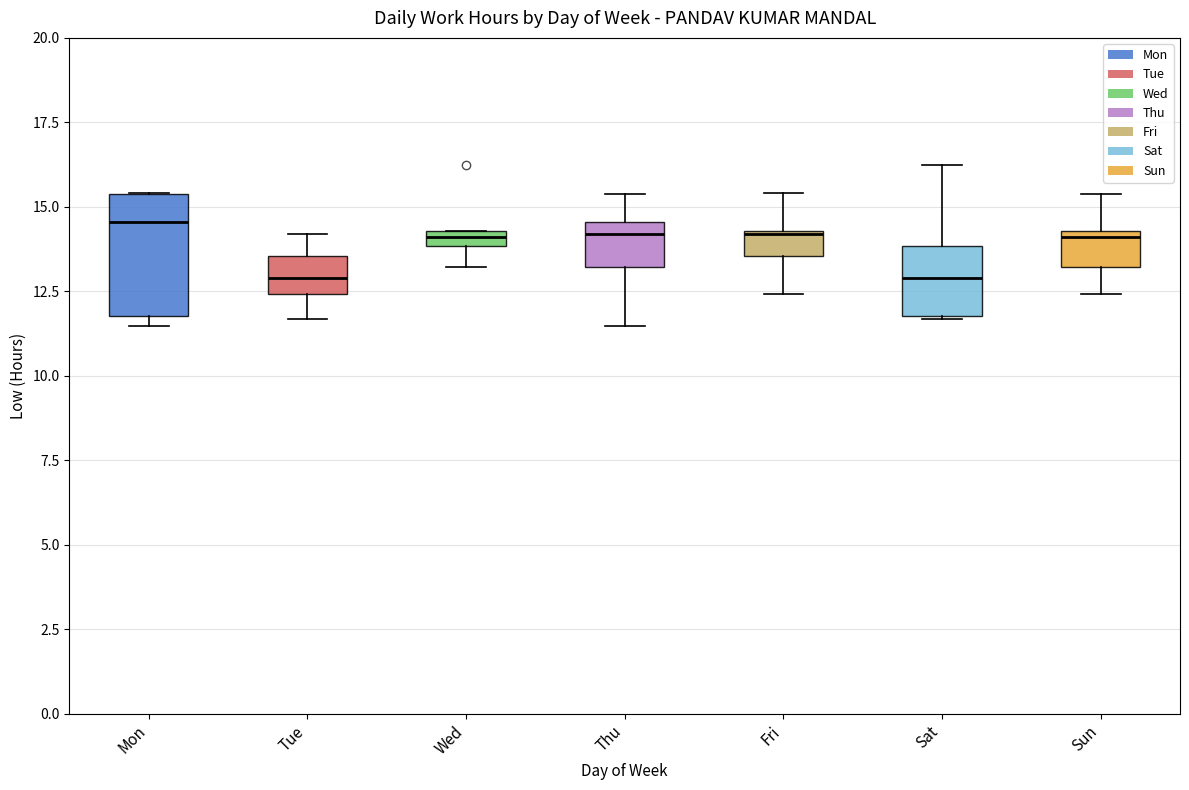

Where does the median line of the box for Mon sit on the y-axis? The values are not printed on the chart, so give them approximately, as read against the axis.

14.5